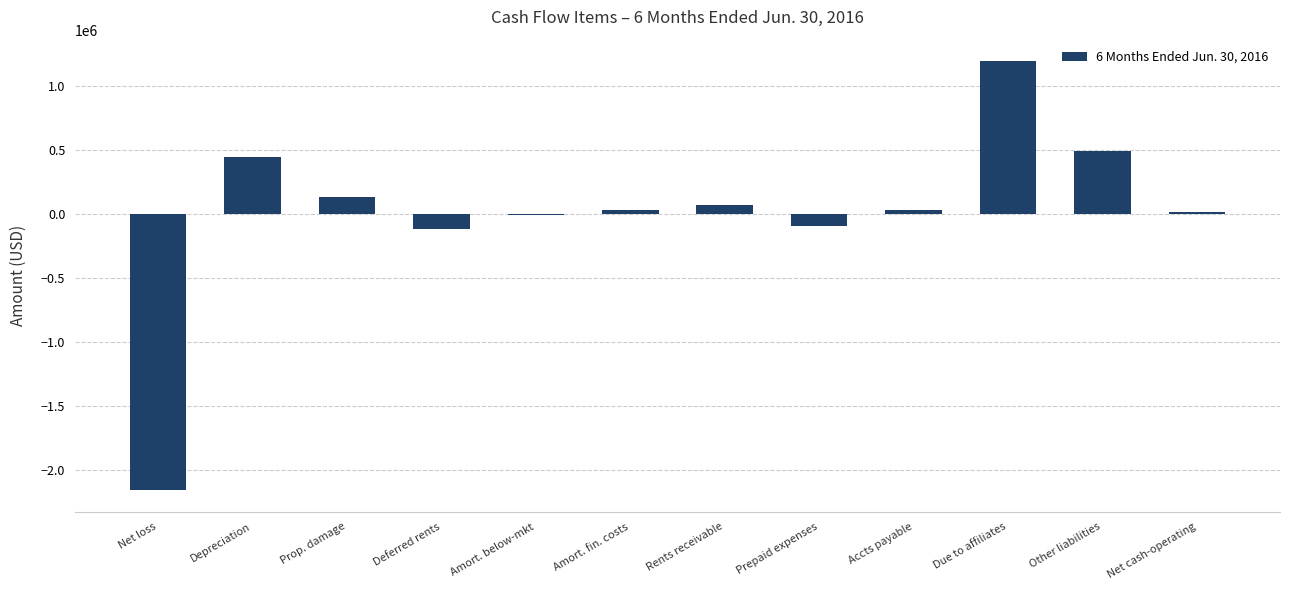

What is the maximum value shown in the chart?

1193887